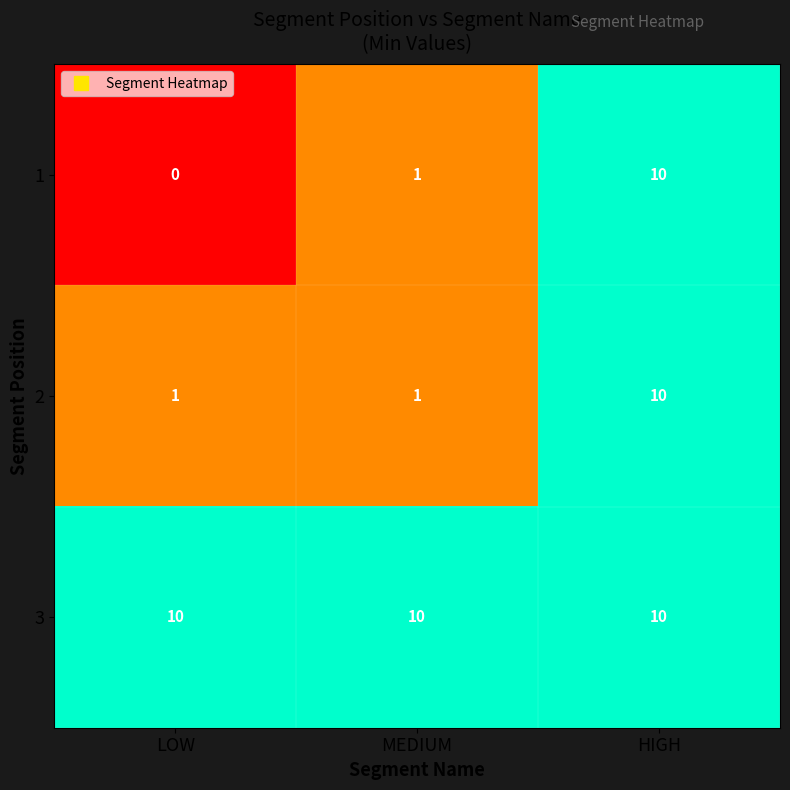

What is the average value of the 1 series?

4